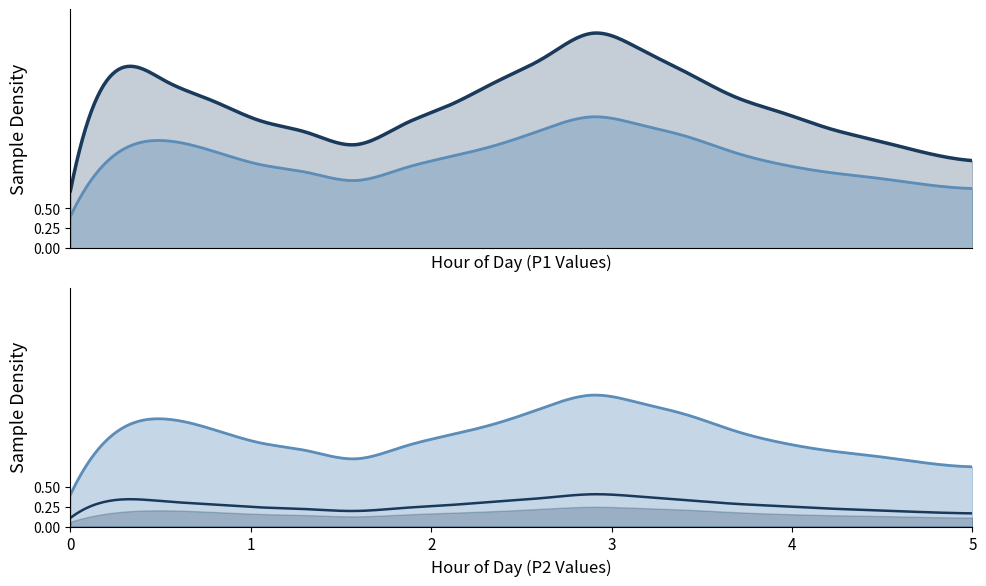

Reading left to right, list all the values displayed in this chart.

P1: 00:00=0.7	01:00=2.2	02:00=2.1	03:00=1.9	04:00=1.6	05:00=1.4	06:00=1.3	07:00=1.6	08:00=1.8	09:00=2.1	10:00=2.4	11:00=2.7	12:00=2.5	13:00=2.2	14:00=1.9	15:00=1.7	16:00=1.5	17:00=1.4	18:00=1.2	19:00=1.1
P2: 00:00=0.4	01:00=1.2	02:00=1.4	03:00=1.2	04:00=1.1	05:00=0.9	06:00=0.8	07:00=1.0	08:00=1.1	09:00=1.3	10:00=1.5	11:00=1.6	12:00=1.6	13:00=1.4	14:00=1.2	15:00=1.1	16:00=0.9	17:00=0.9	18:00=0.8	19:00=0.8